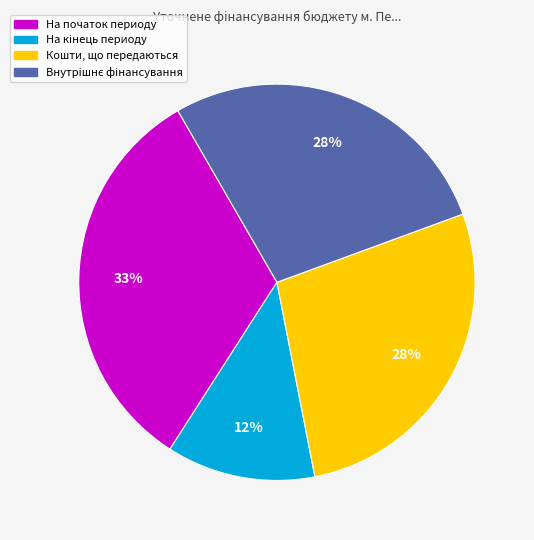

What is the smallest slice in the pie chart?

На кiнець периоду